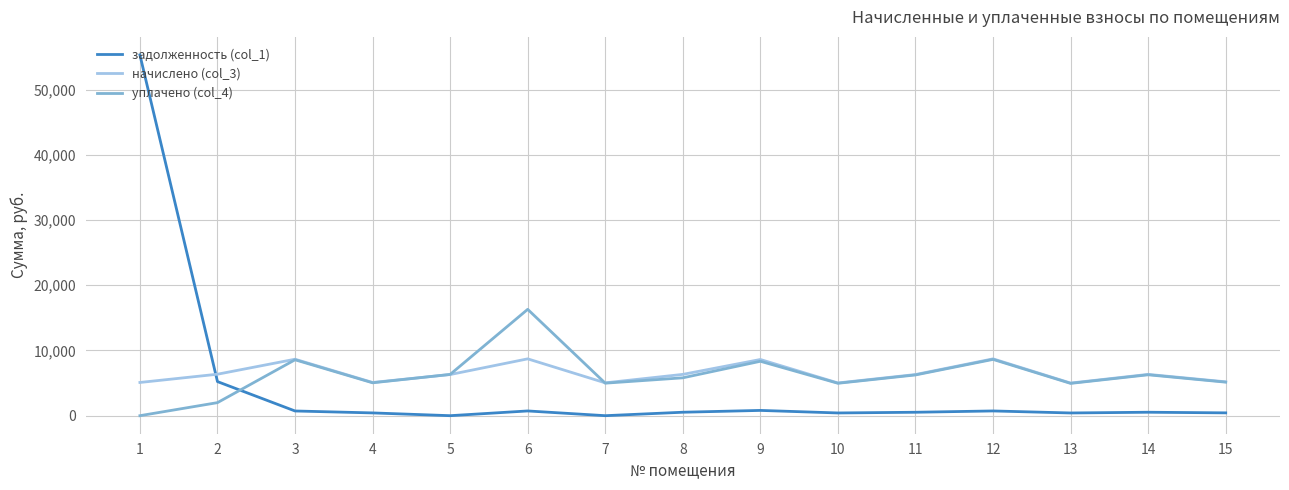

What is the maximum value for уплачено (col_4)?

16305.5